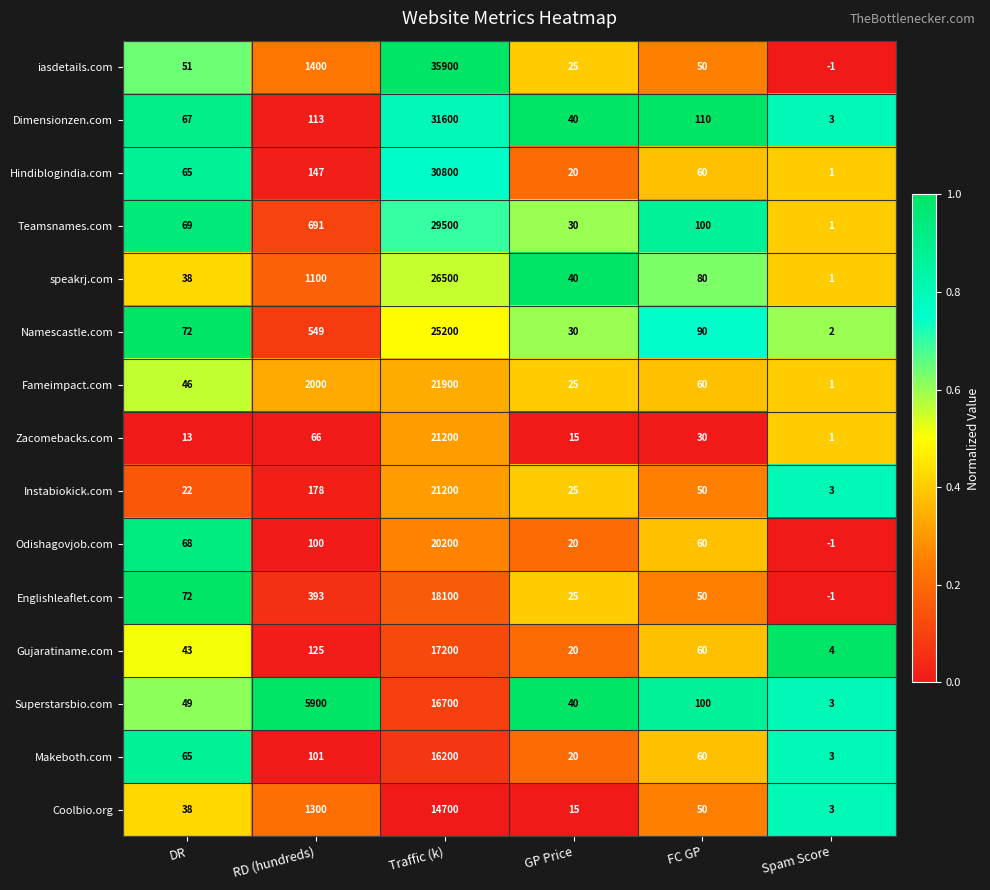

Rank the categories by Fameimpact.com value from highest to lowest.

Traffic (k), RD (hundreds), FC GP, DR, GP Price, Spam Score